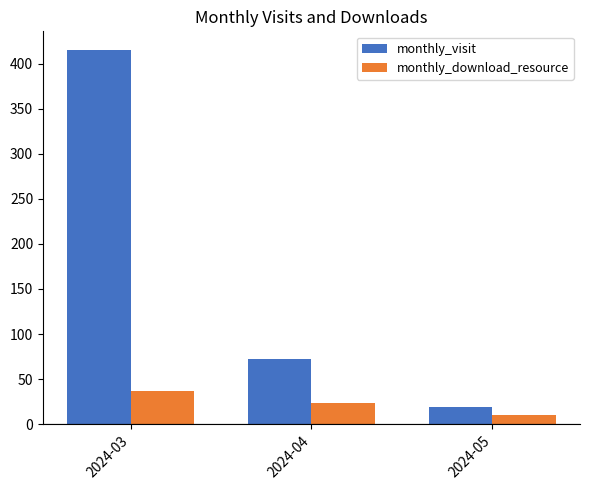

What is the minimum value shown in the chart?

10